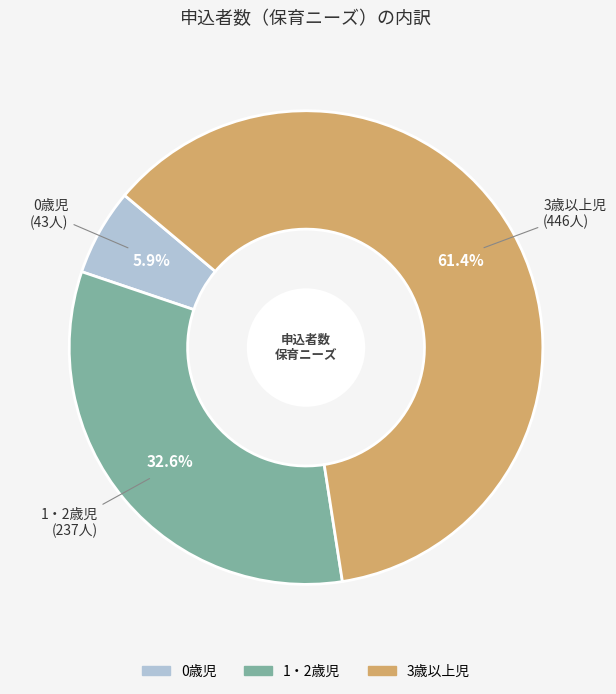

Is 3歳以上児 the majority of the pie?

Yes